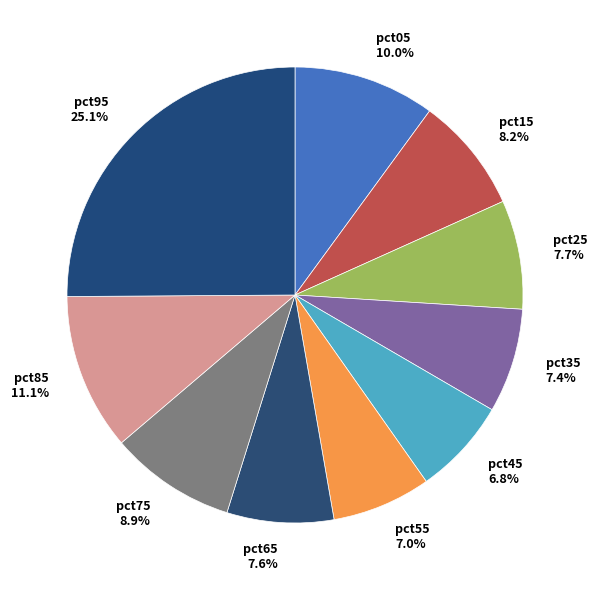

Does pct65 account for over 50% of the chart?

No